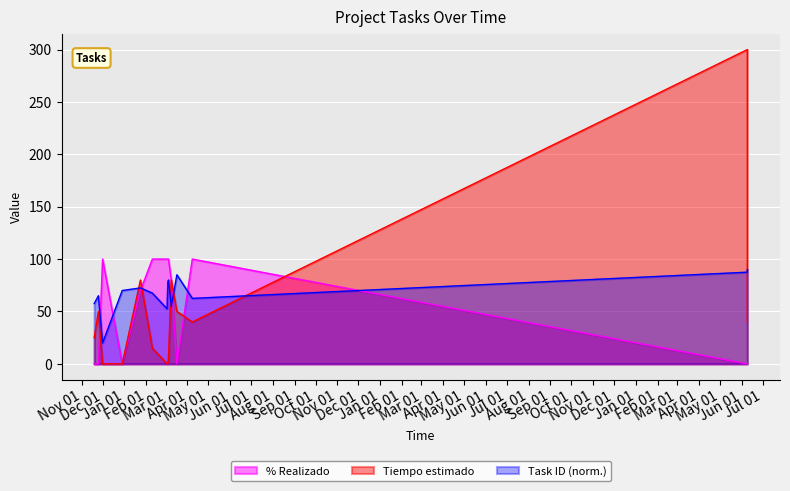

At how many categories does at least one series exceed 174?

1